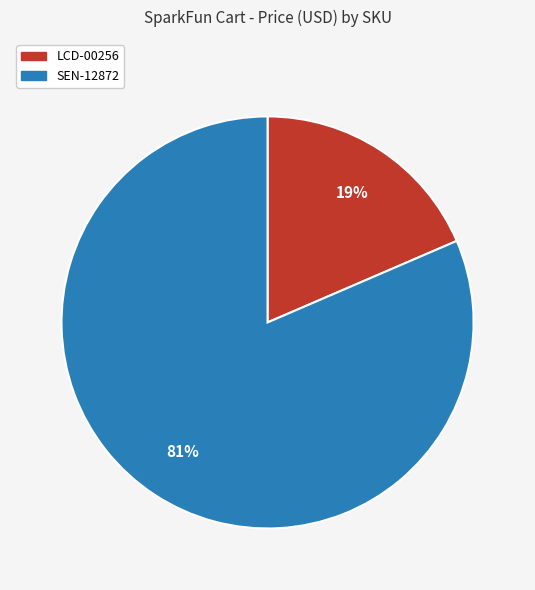

To the nearest percent, what is the combined percentage of SEN-12872 and LCD-00256?

100%